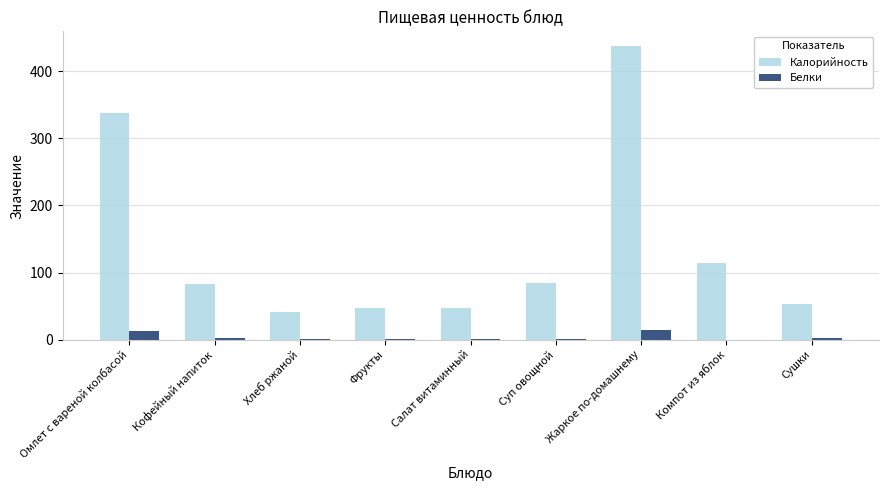

What is the total value across all series at Омлет с вареной колбасой?

350.7